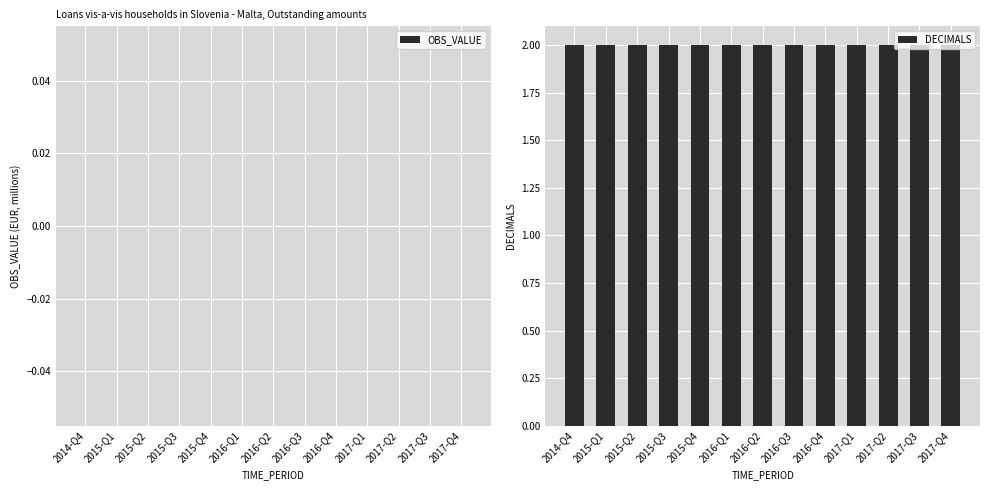

At which category is the sum across all series the highest?

2014-Q4